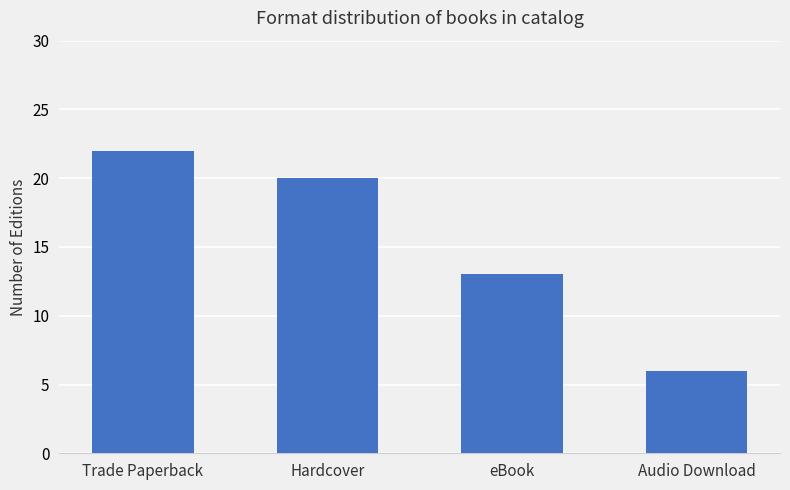

What is the approximate value at Trade Paperback, to the nearest 5?

20